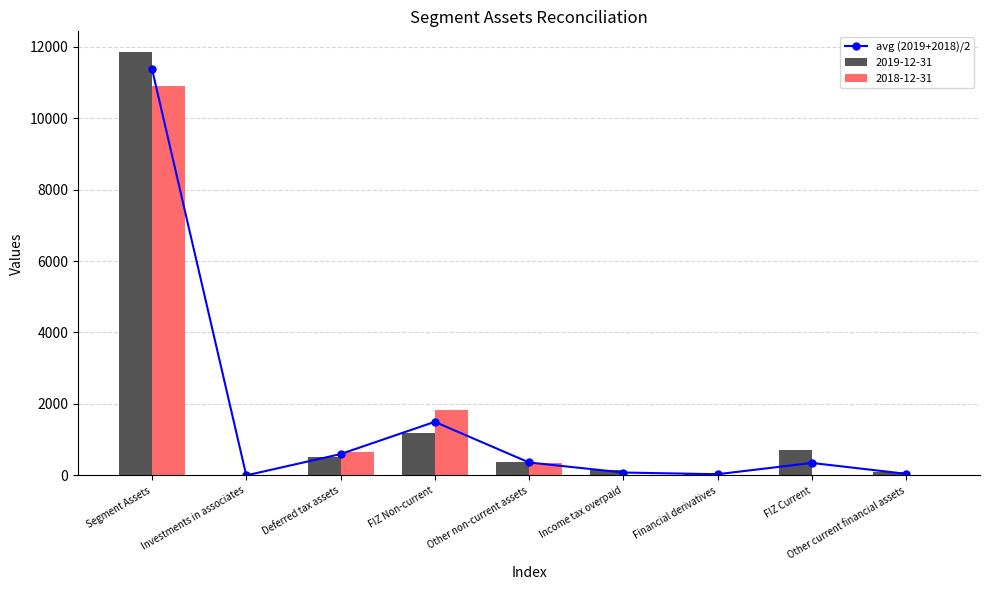

Reading left to right, extract all data points from this chart.

11372.5	1.1	597.2	1500.0	362.6	81.8	33.9	350.0	45.4